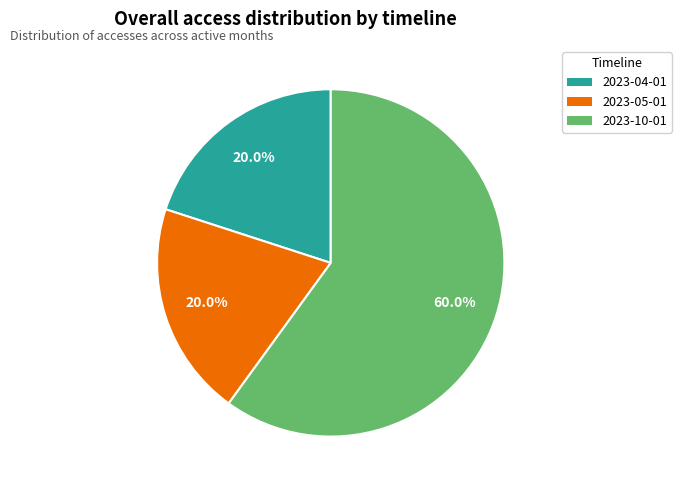

Between 2023-10-01 and 2023-05-01, which is larger?

2023-10-01